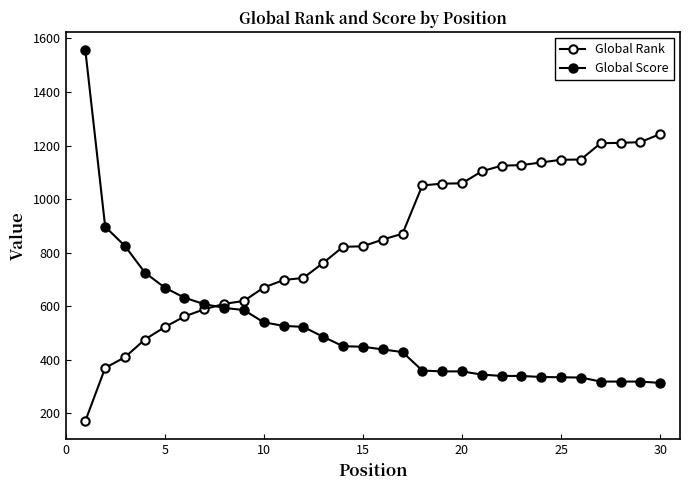

What is the sum of all Global Score values?

15312